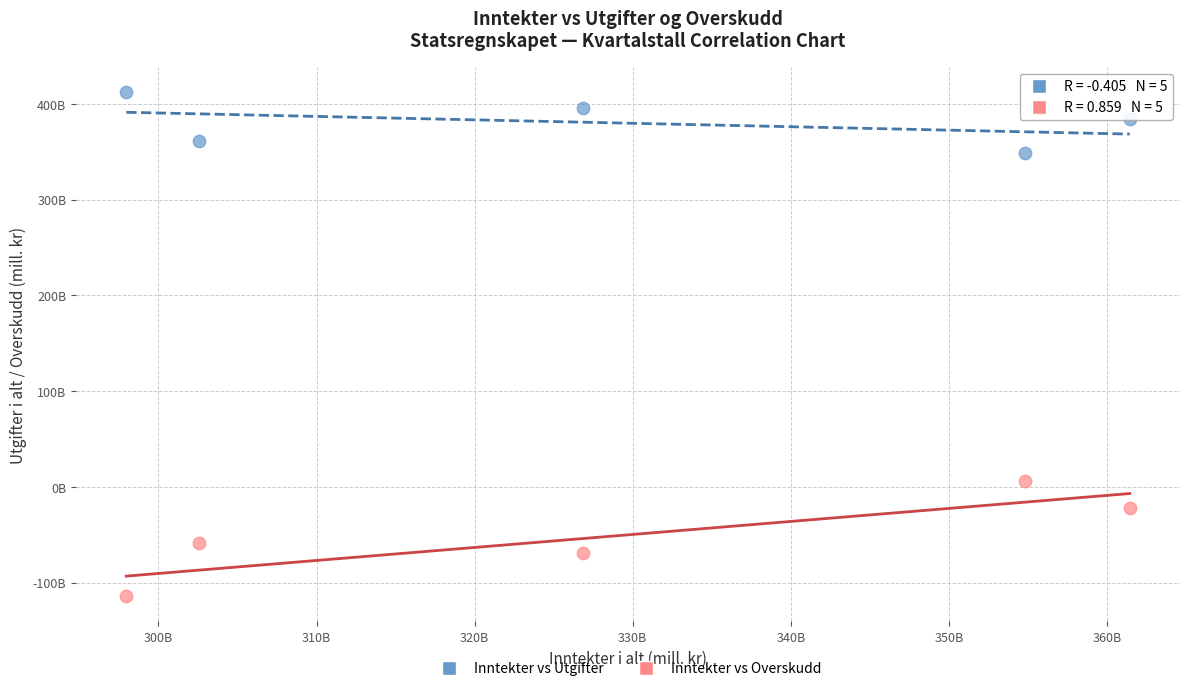

Which series reaches the minimum Y coordinate?

Inntekter vs Overskudd